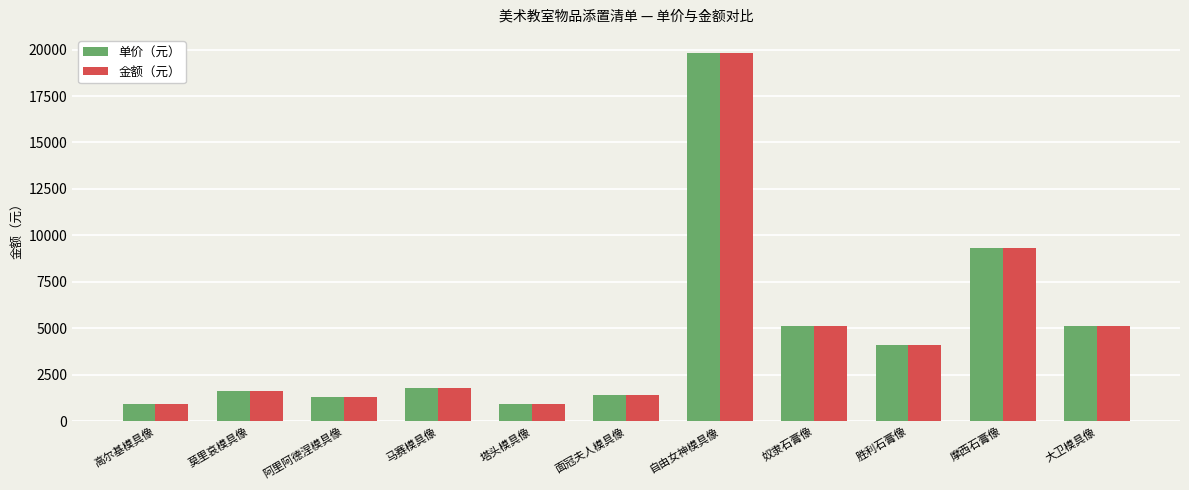

Is it true that 金额（元） equals 930 at 高尔基模具像?

True